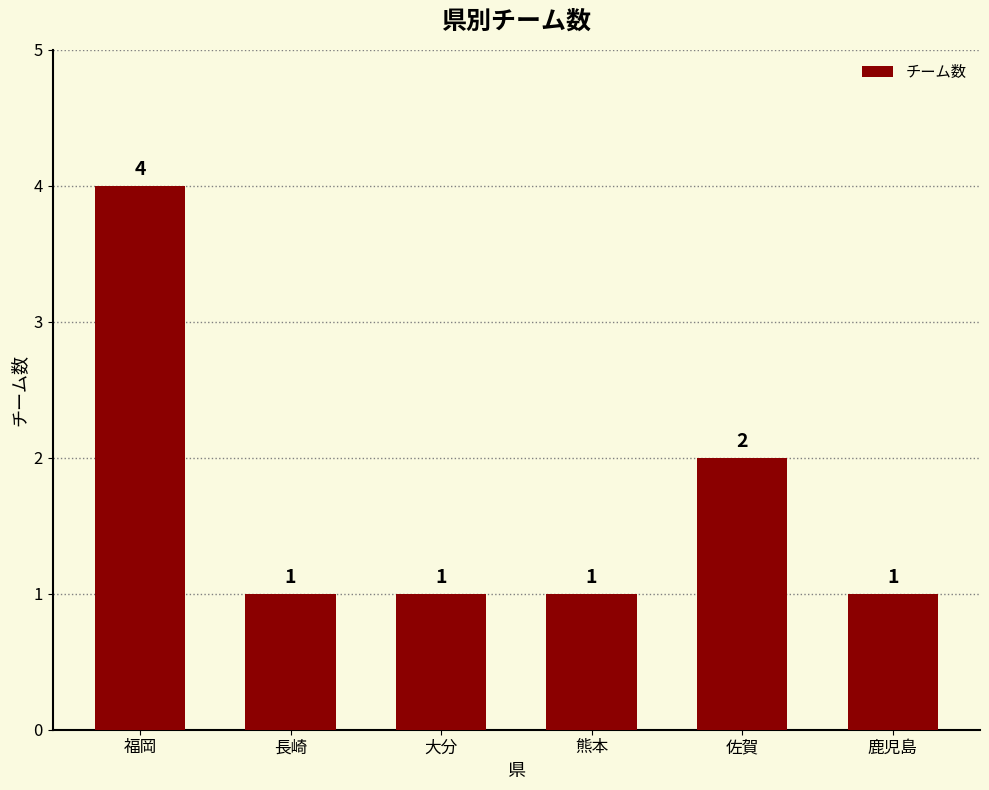

Between 佐賀 and 福岡, which is larger?

福岡